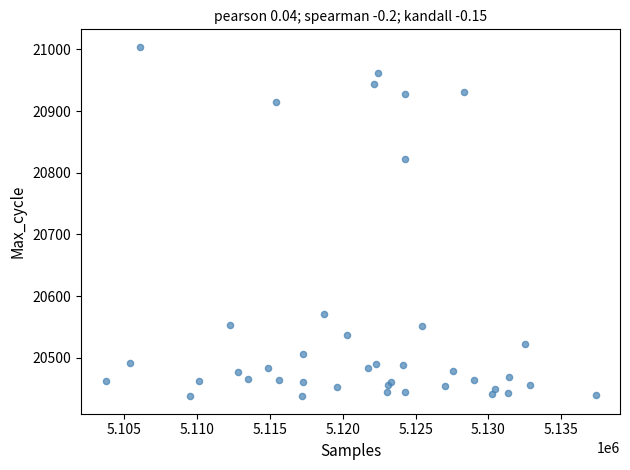

What Y value in the scatter plot is closest to 20721?

20823